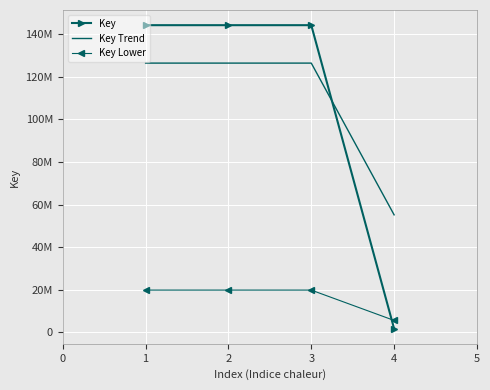

Which series has the widest spread of values?

Key